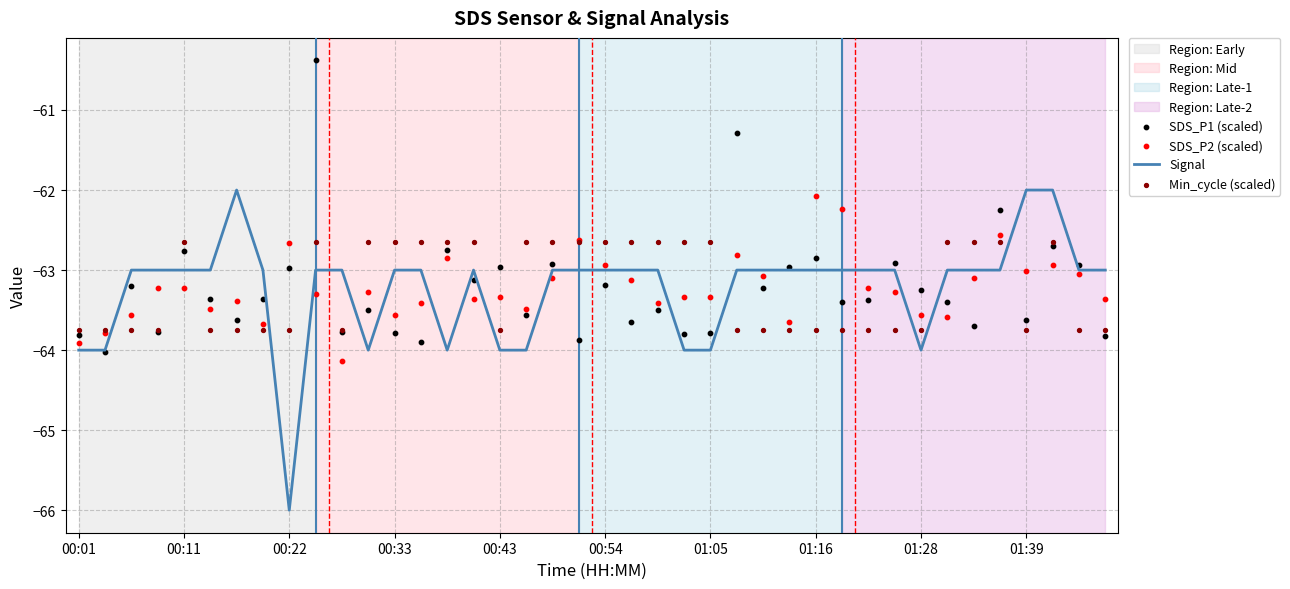

Which series contains the lowest Y value?

Signal